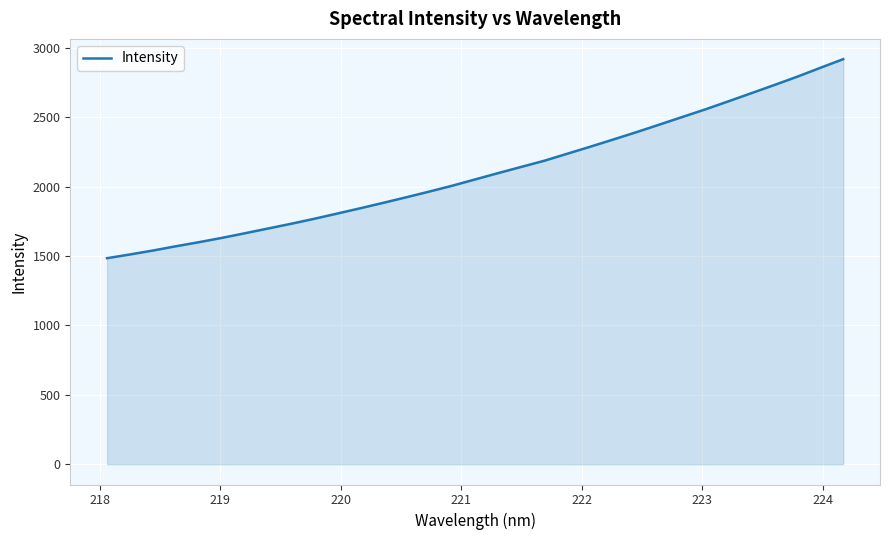

What is the greatest value displayed?

2919.0